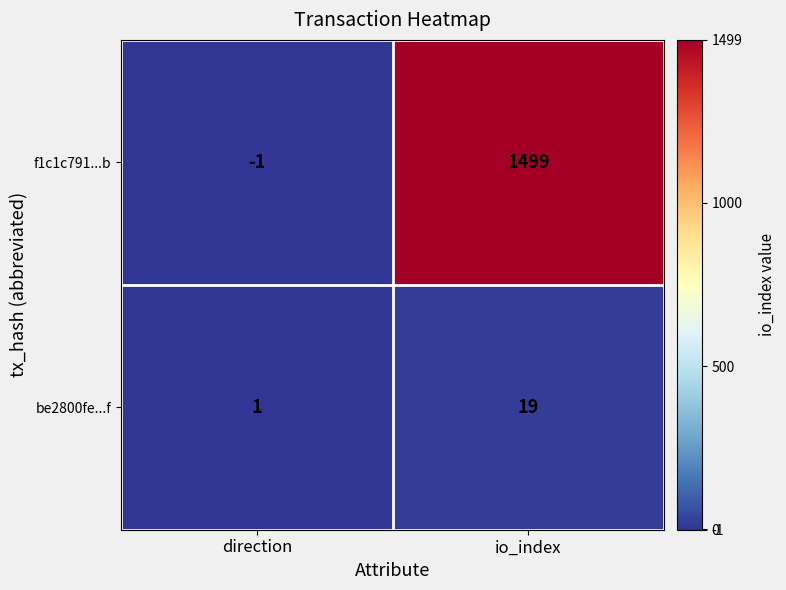

Between direction and io_index, which series saw the biggest shift?

f1c1c791...b